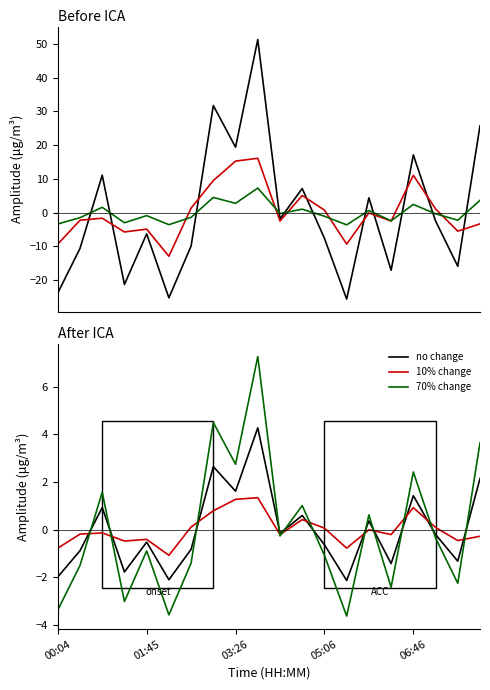

What is the minimum value shown in the chart?

-25.6